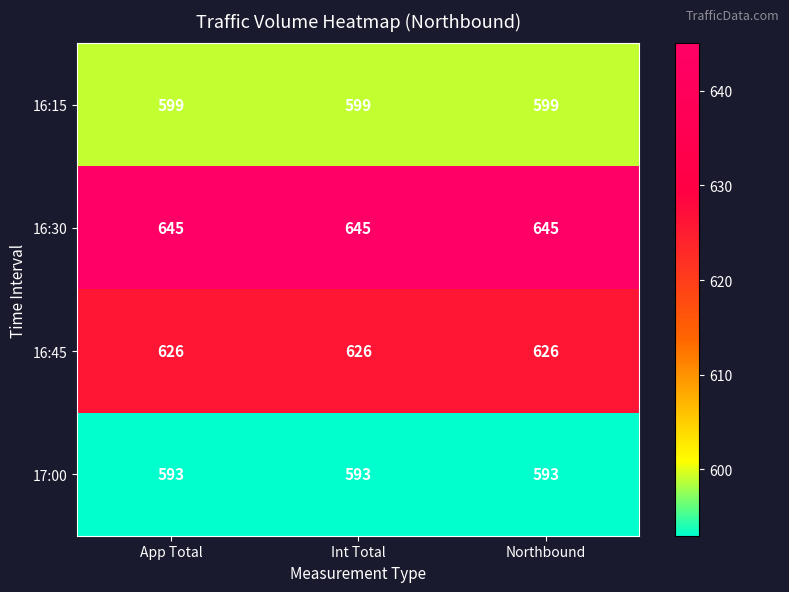

What is the spread (max minus min) of values at App Total?

52